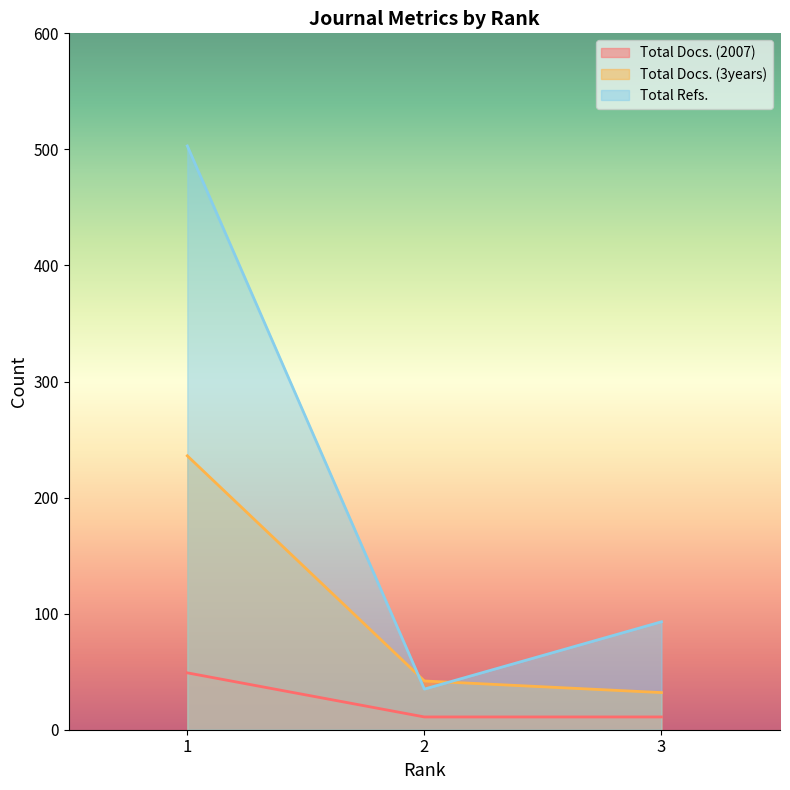

At which label is Total Docs. (2007) closest to 30?

1